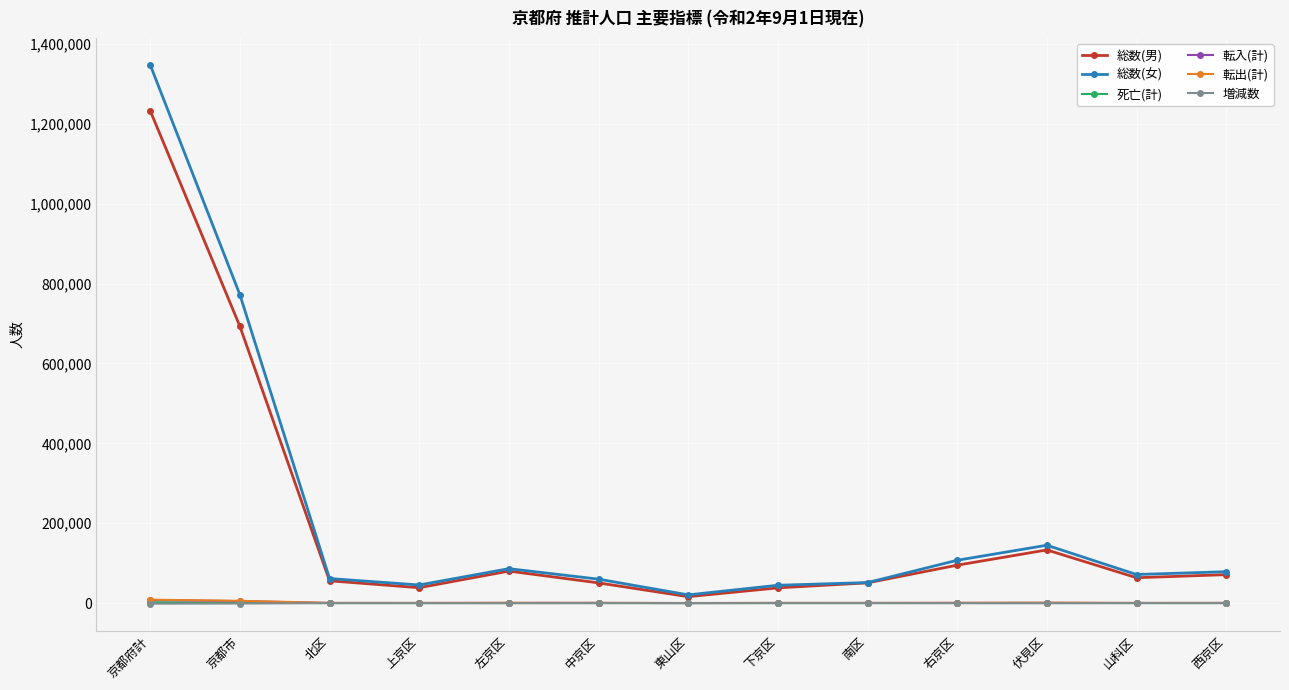

Which series has the largest total across all categories?

総数(女)